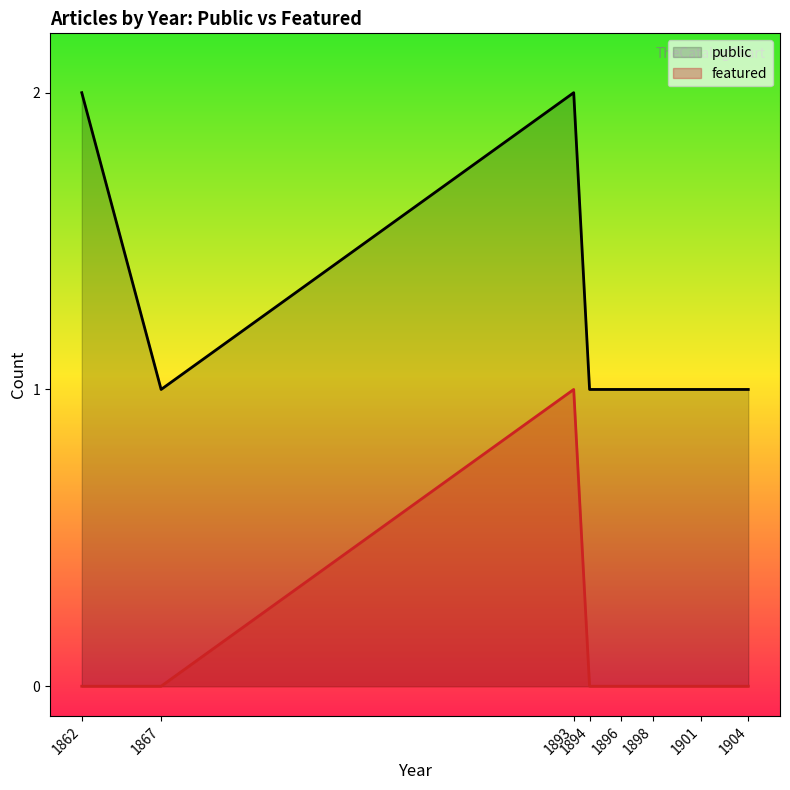

True or false: featured has more than 1 interior local peaks.

False